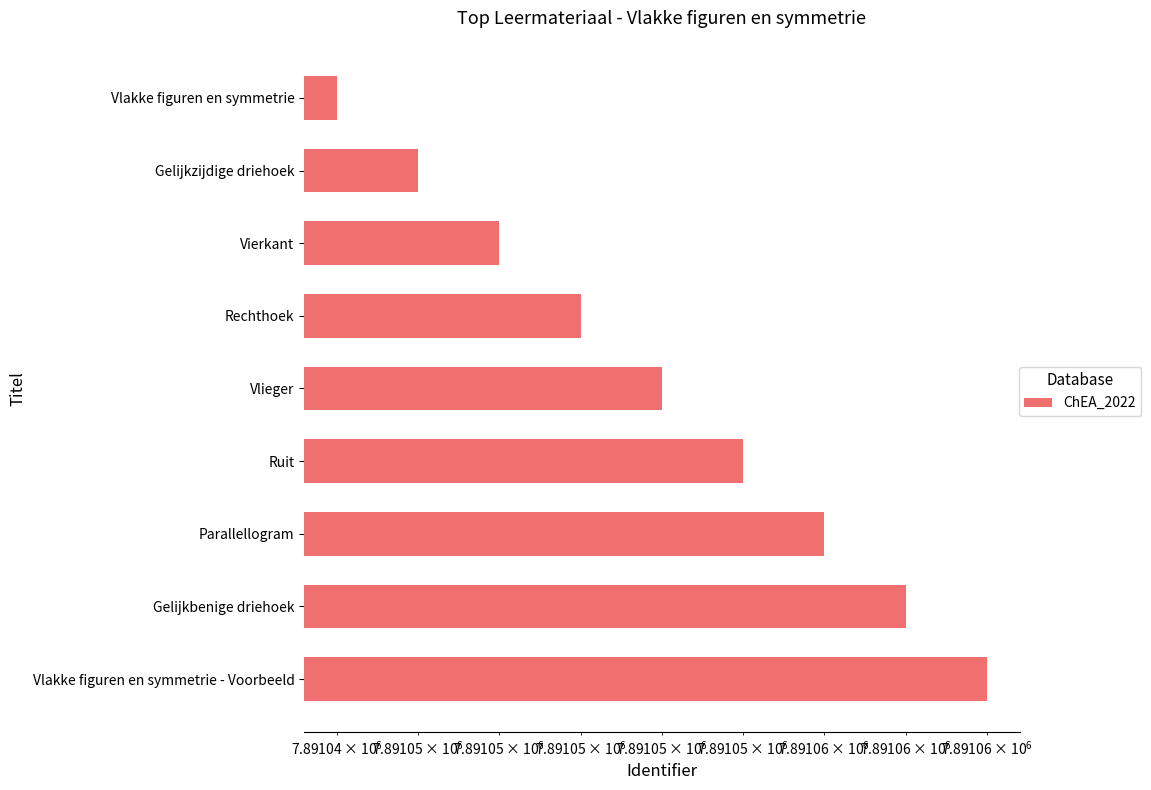

What is the ratio of the value at Vlakke figuren en symmetrie to the value at Rechthoek?

1.0